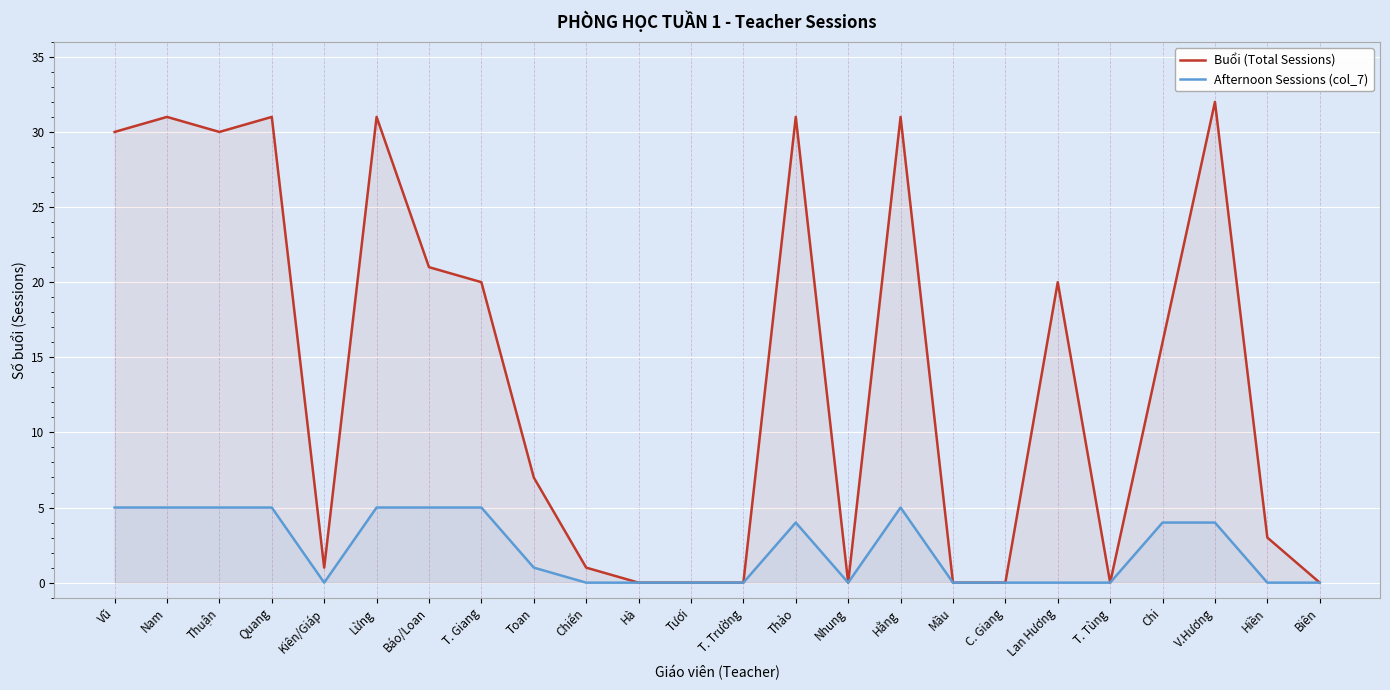

The Buổi (Total Sessions) series shows 3 at Hiền. True or false?

True